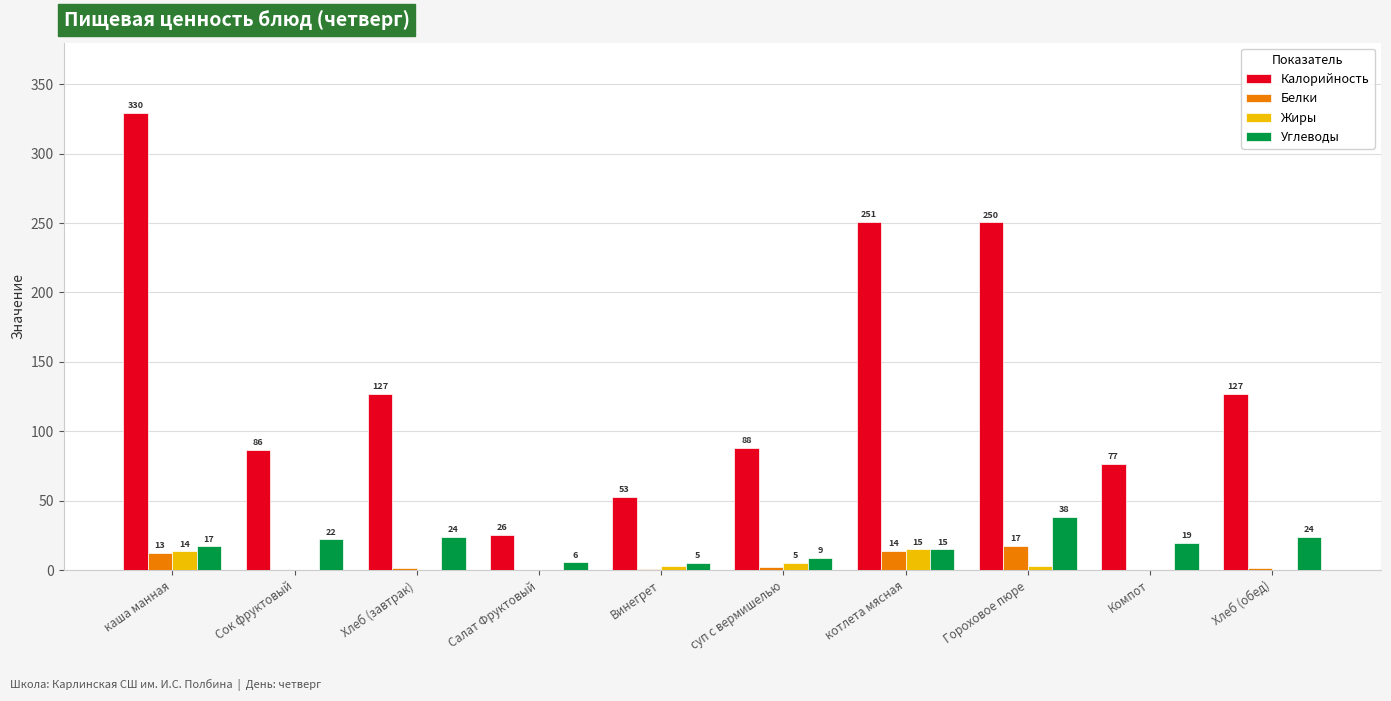

What is the maximum value shown in the chart?

329.5